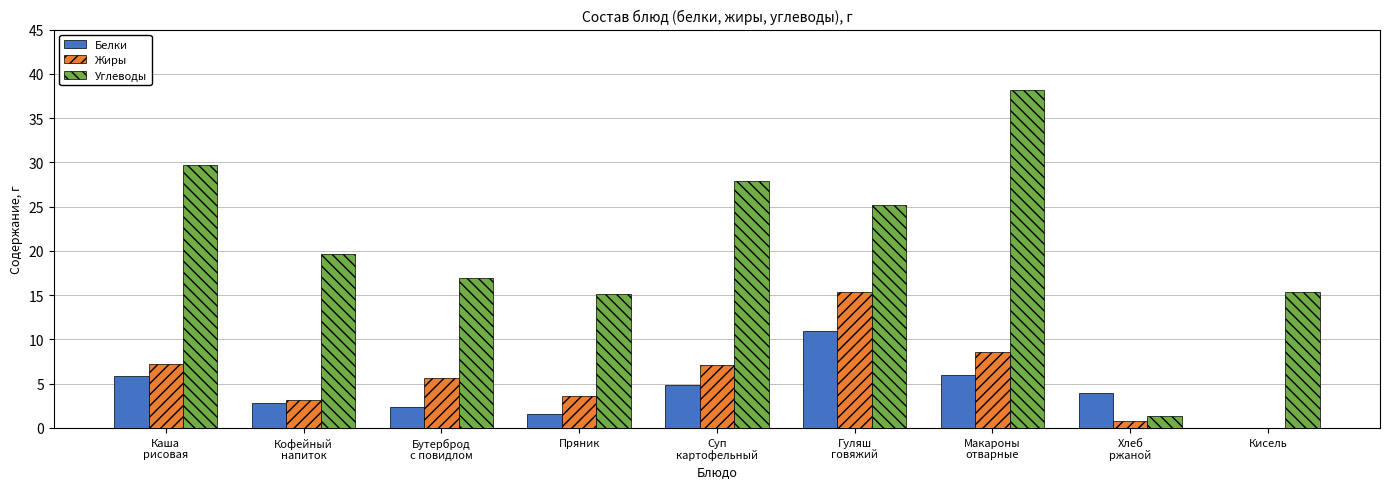

What is the greatest value displayed?

38.2